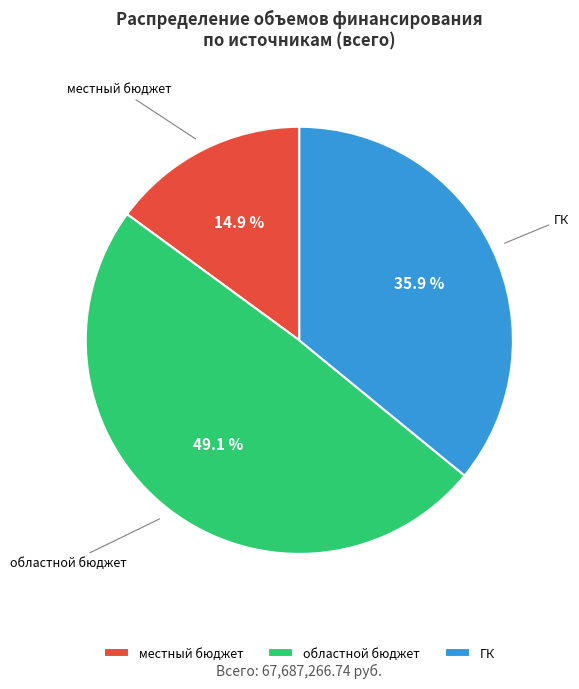

What portion of the pie excludes ГК?

64.1%